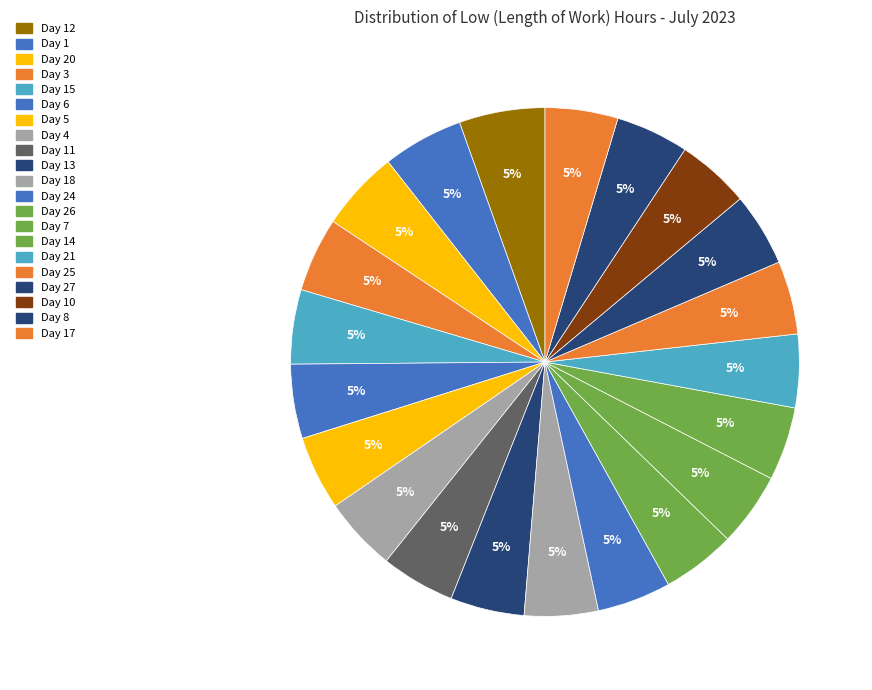

How many segments does this pie chart have?

21